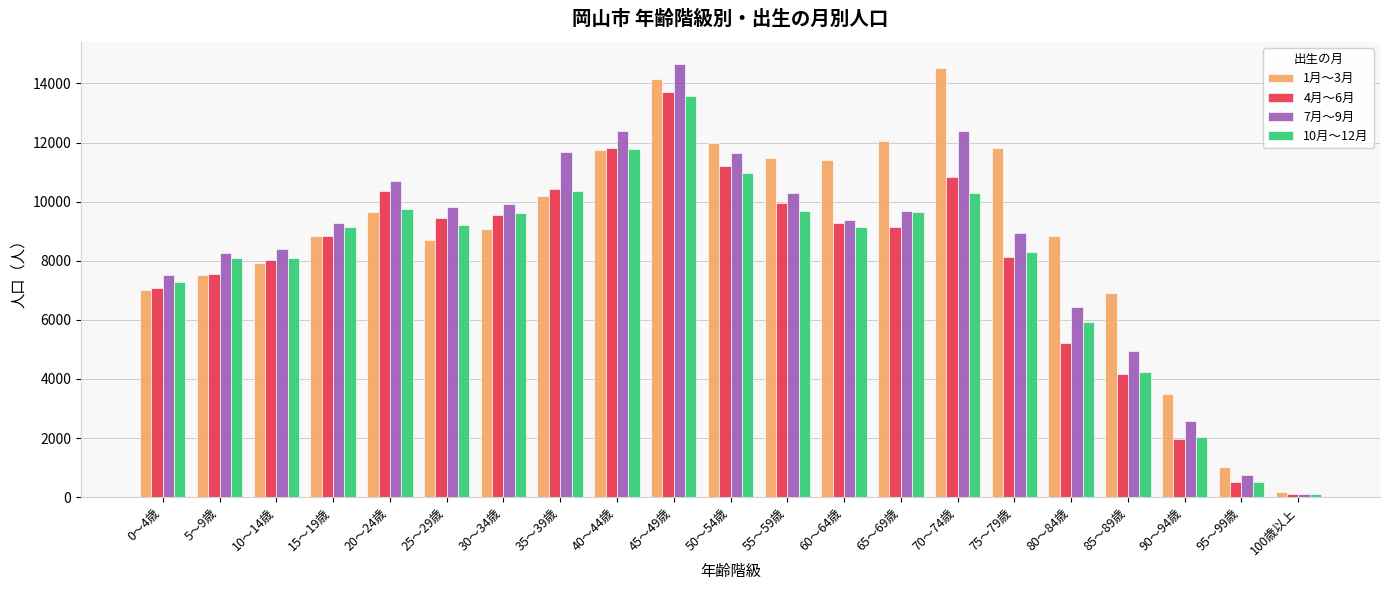

How many groups of bars are there?

21